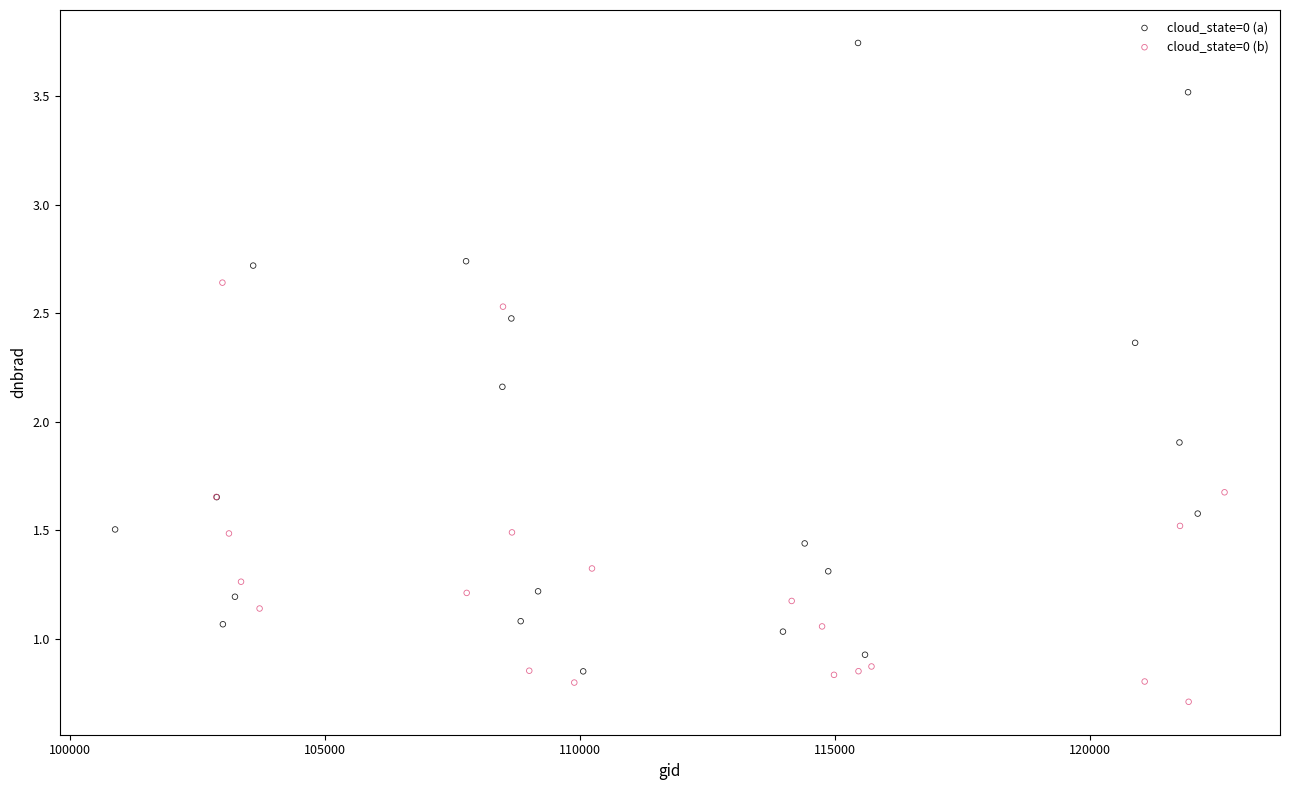

Which series reaches the minimum Y coordinate?

cloud_state=0 (b)